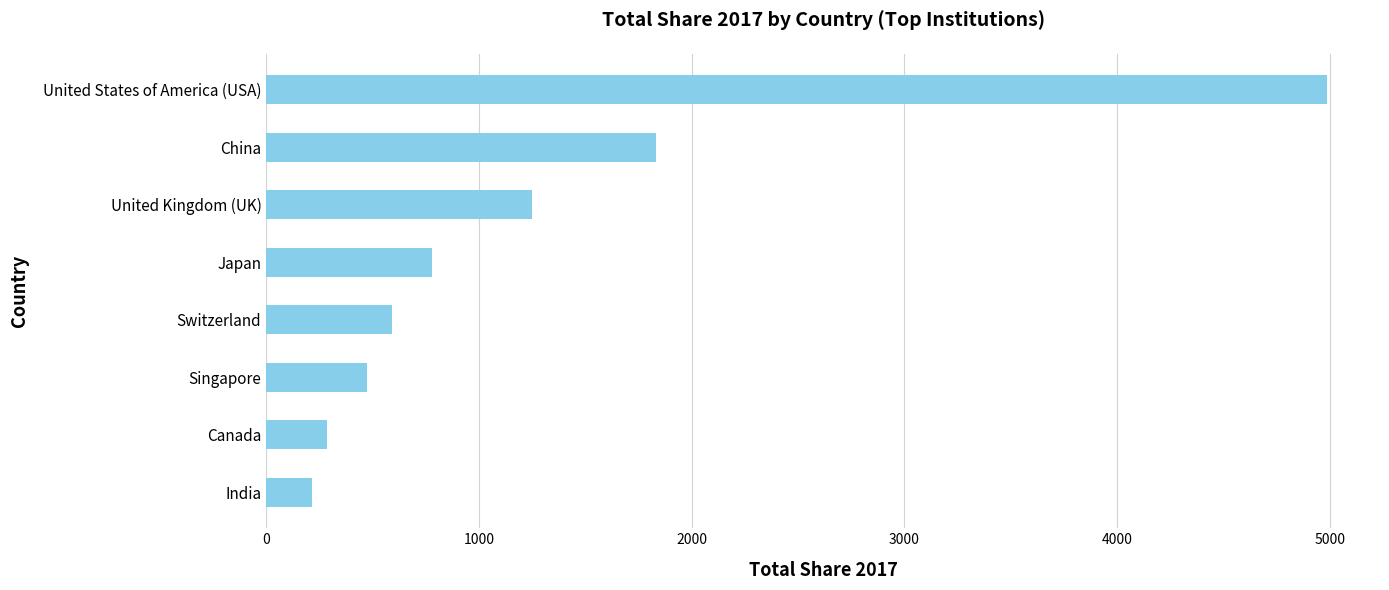

Rank the categories by value from lowest to highest.

India, Canada, Singapore, Switzerland, Japan, United Kingdom (UK), China, United States of America (USA)